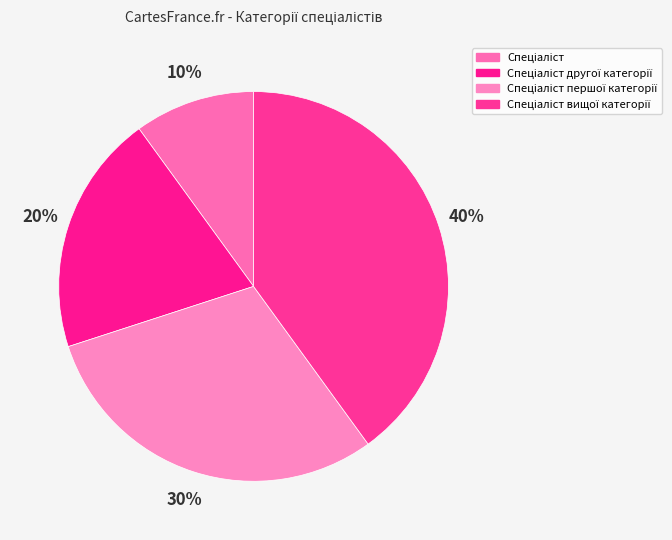

Count the number of slices in the pie.

4